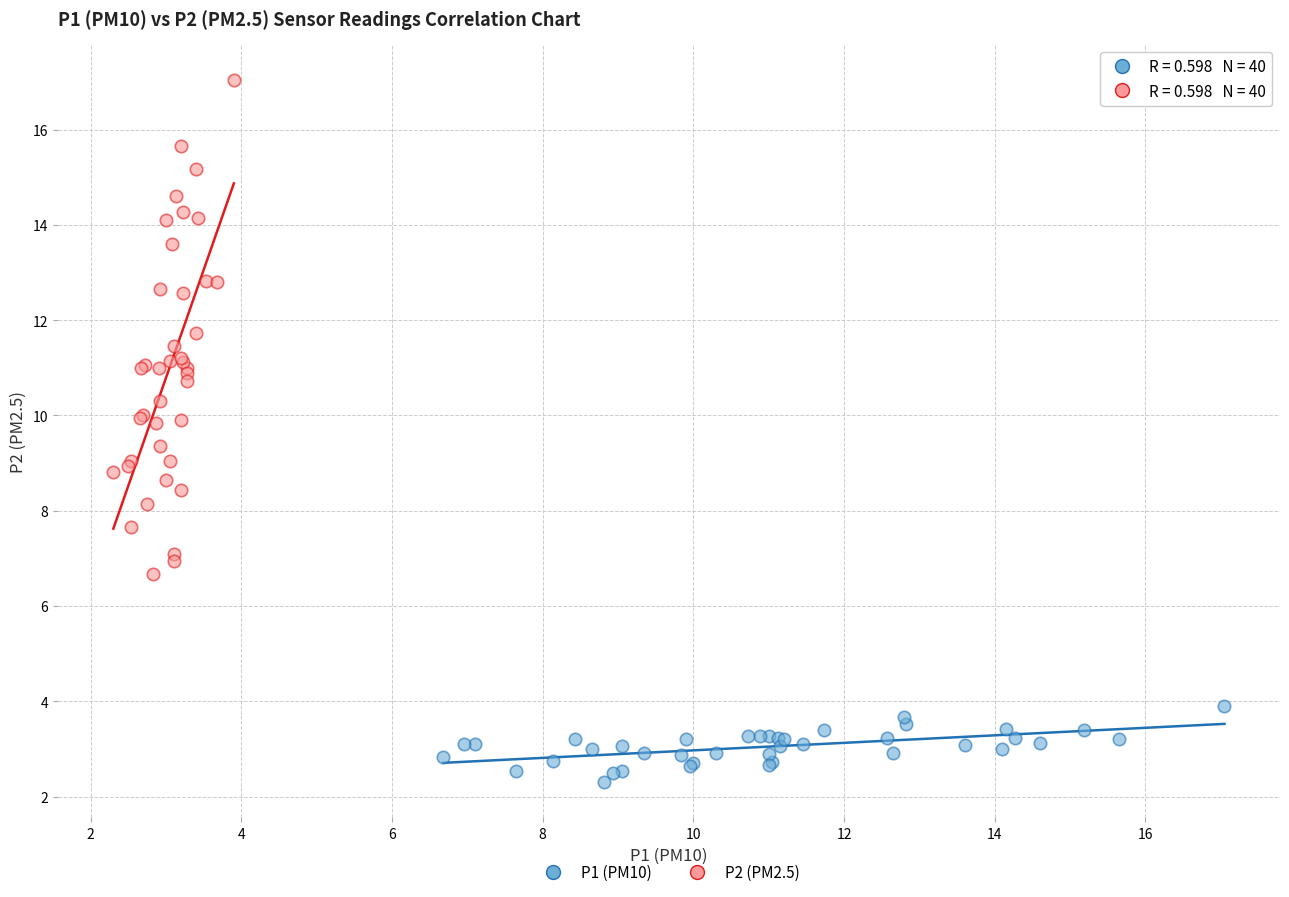

Which series contains the lowest Y value?

P1 (PM10)